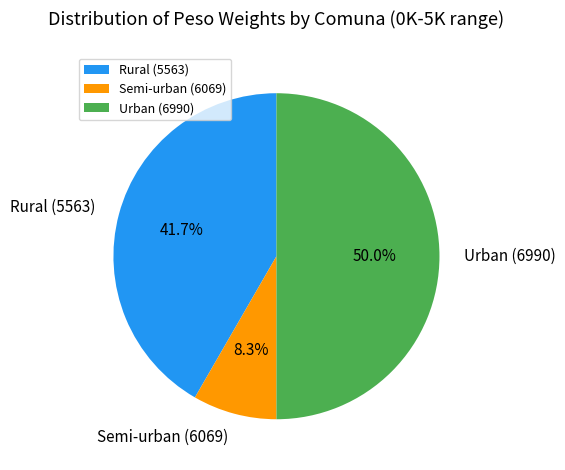

Which category has the biggest portion of the pie?

Urban (6990)